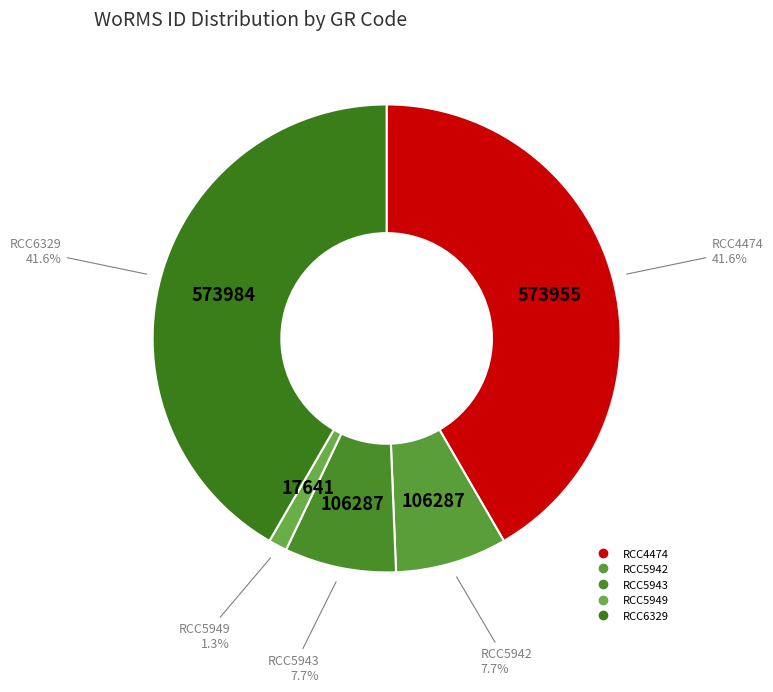

To the nearest percent, what percentage of the pie is RCC5943?

8%